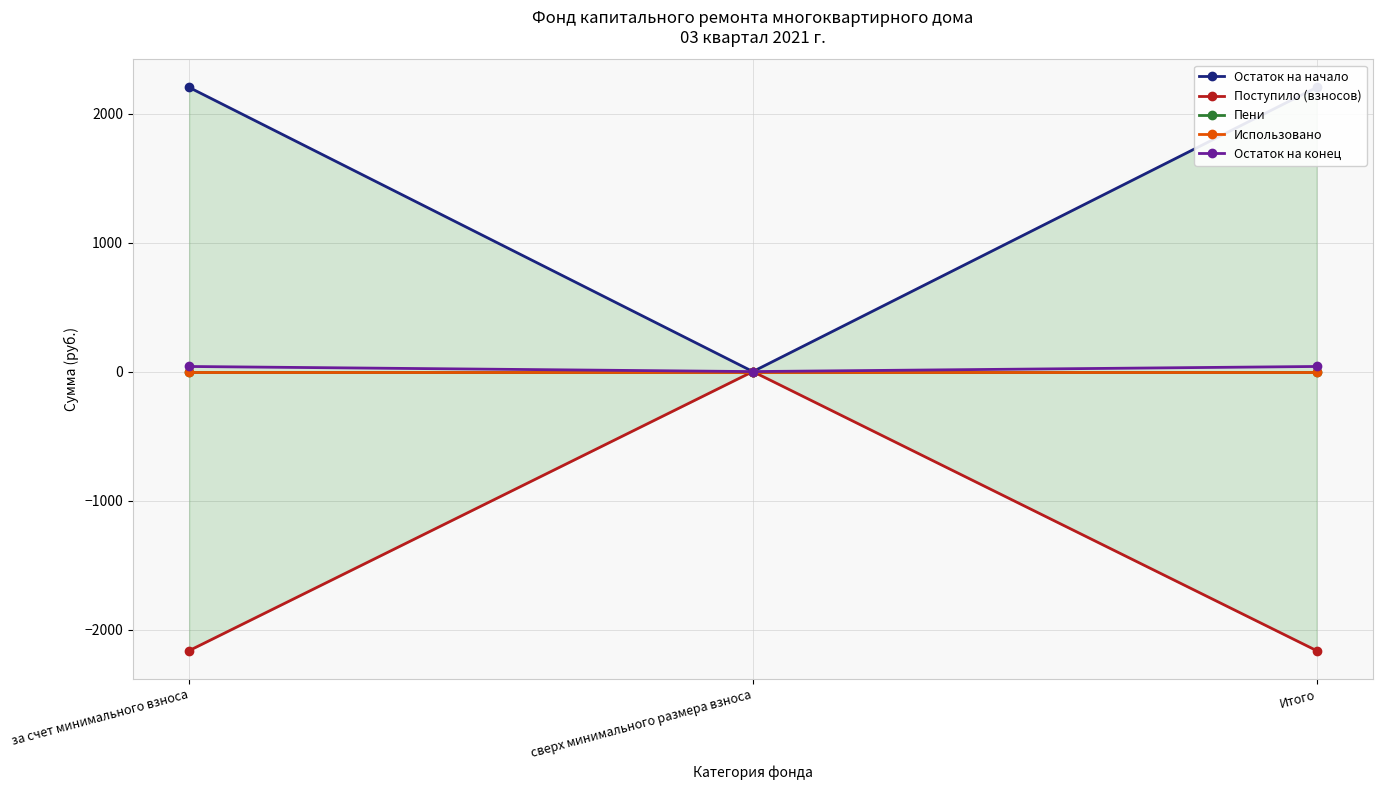

Reading left to right, extract all data points from this chart.

Остаток на начало: 2202.8	0.0	2202.8
Поступило (взносов): -2163.3	0.0	-2163.3
Пени: 0.0	0.0	0.0
Использовано: 0.0	0.0	0.0
Остаток на конец: 39.5	0.0	39.5